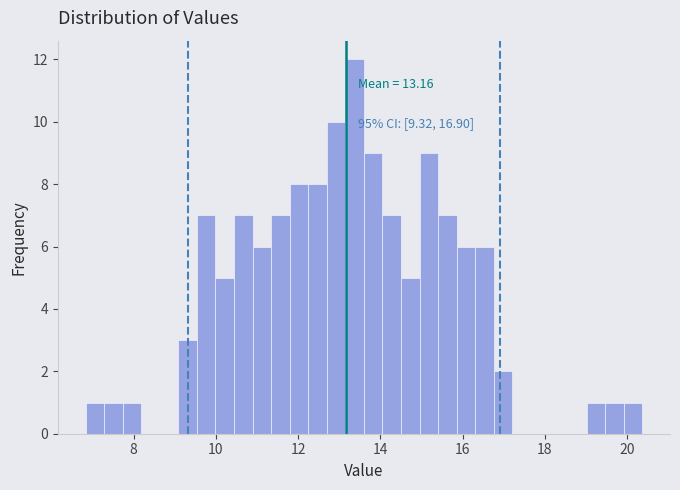

Around what value on the x-axis is the tallest bar? Give the approximate position of its centre, as read against the axis.

13.4